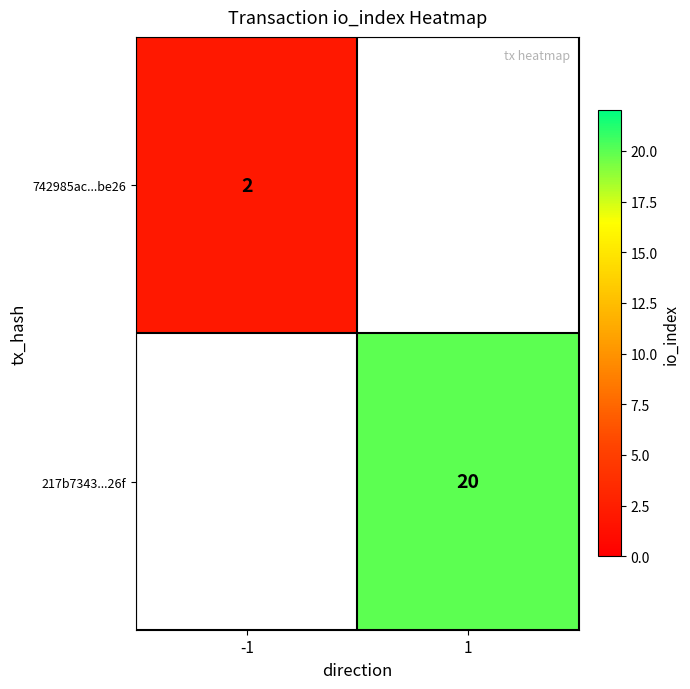

The value of 742985ac...be26 at -1 is 2. True or false?

True